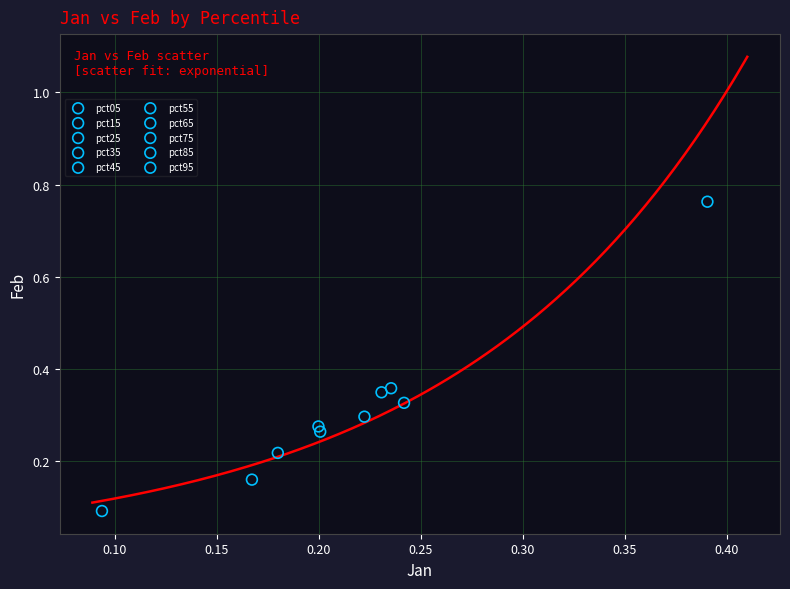

Which series contains the lowest Y value?

pct05